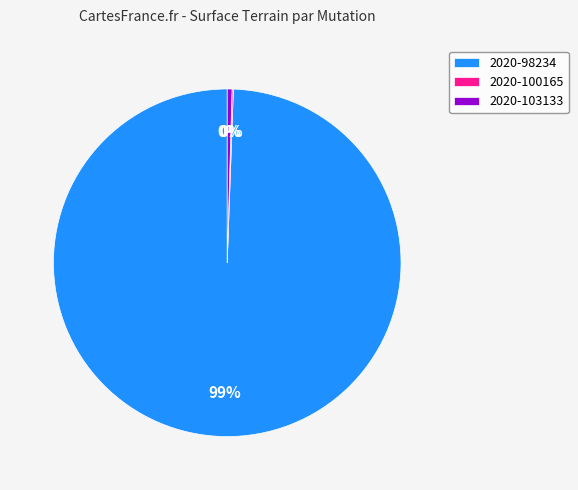

To the nearest percent, what is the average slice percentage?

33%